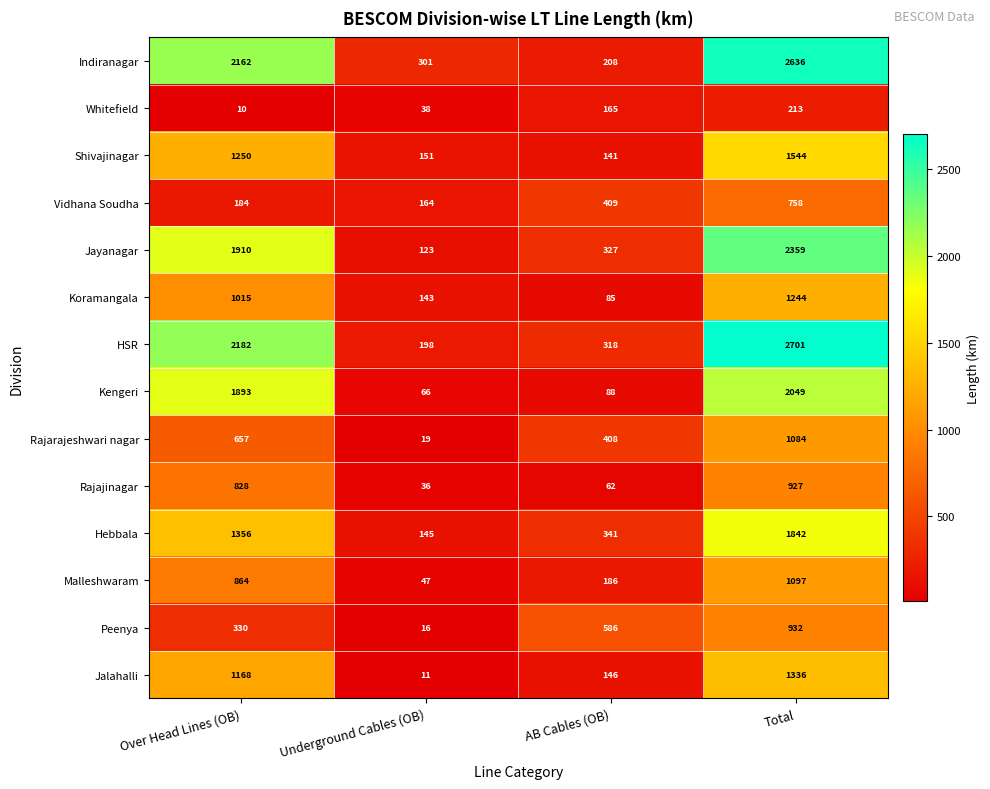

Which label corresponds to the largest value in the chart?

Total